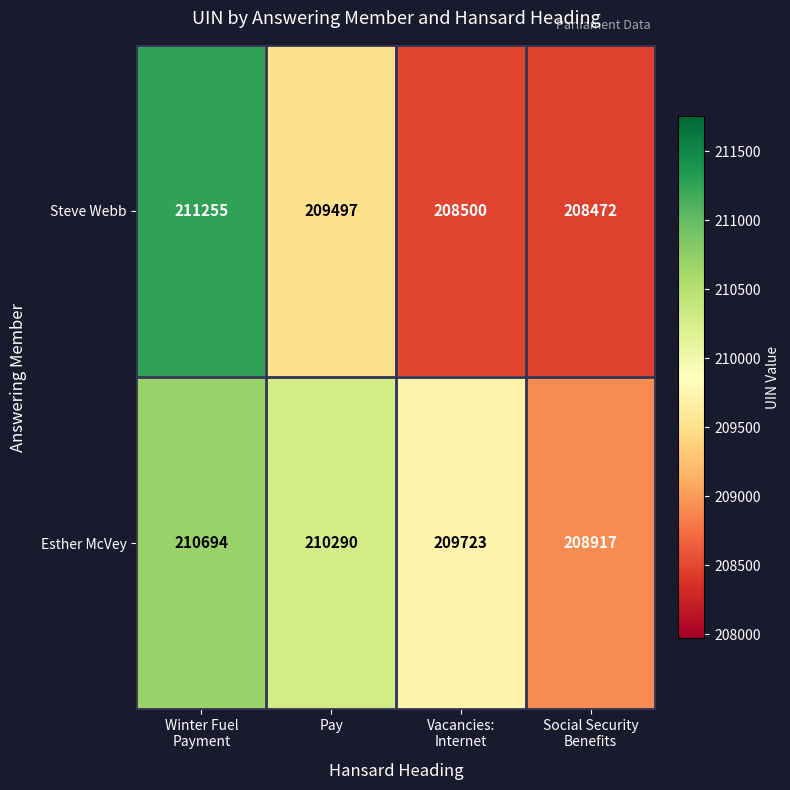

What is the average value of the Esther McVey series?

209906